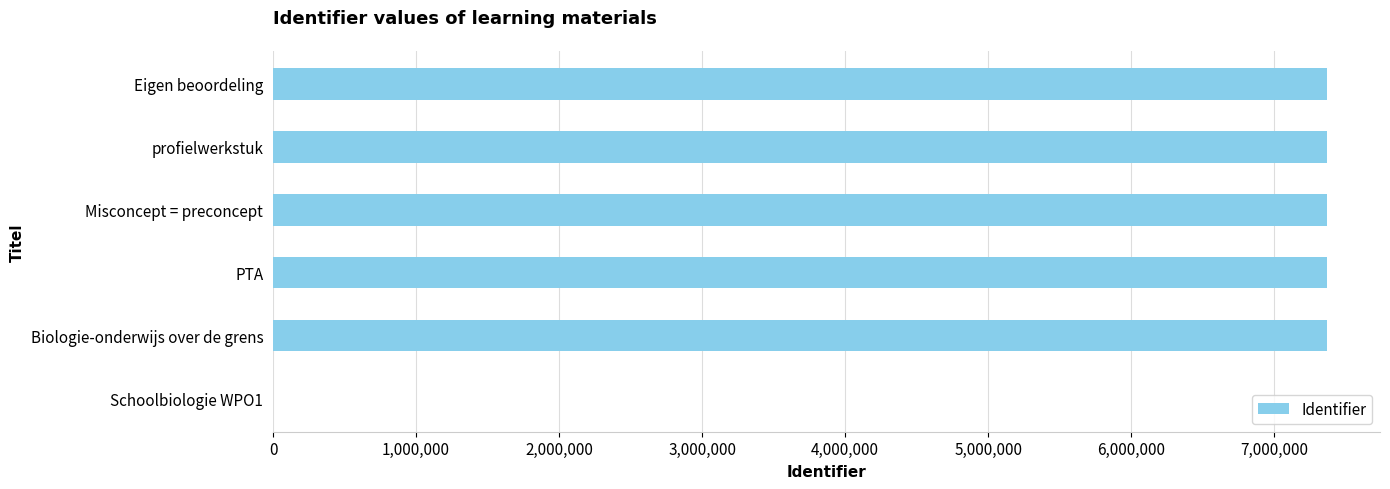

Are the bars horizontal?

Yes